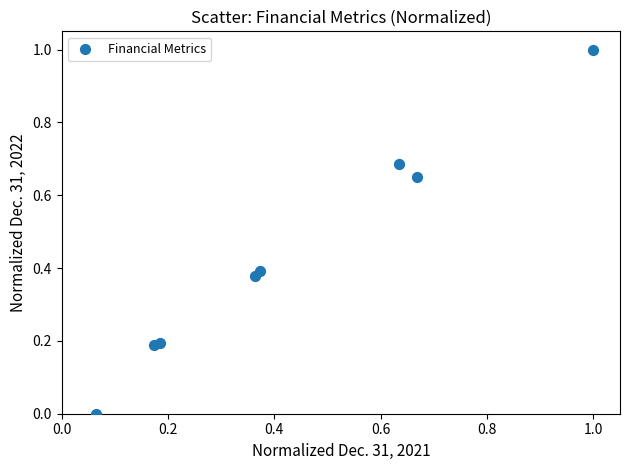

What is the range of Y values (max minus min)?

1.0